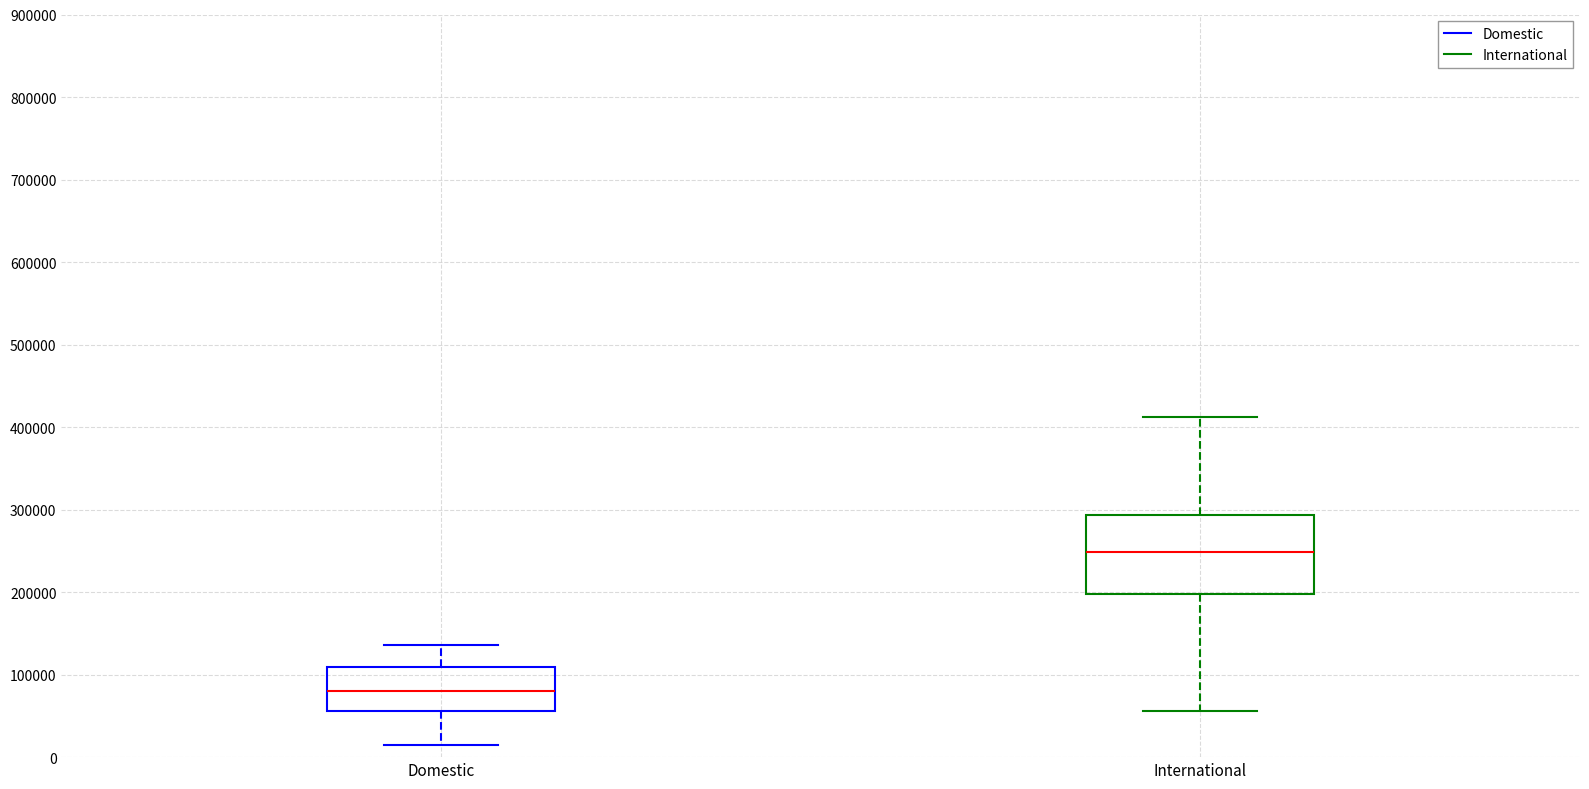

Which box has the lowest median line?

Domestic